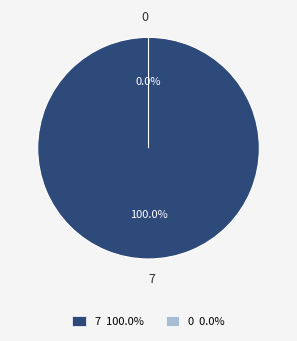

The 7 slice represents 100% of the pie. True or false?

True